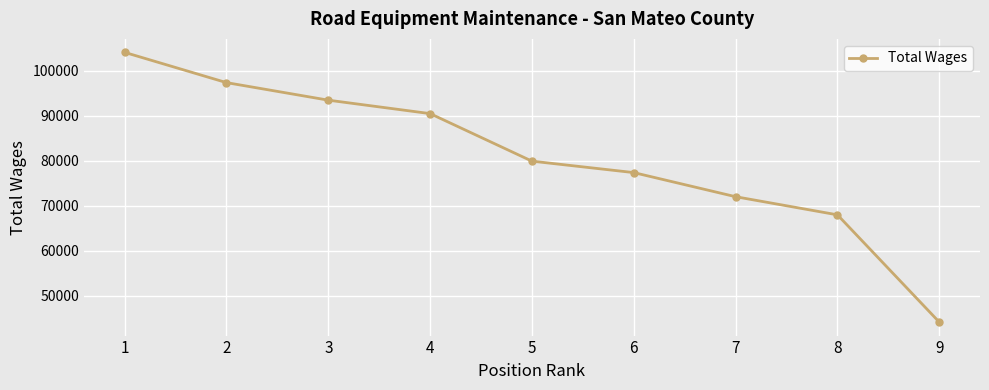

What is the value of the 6th point from the left?

77369